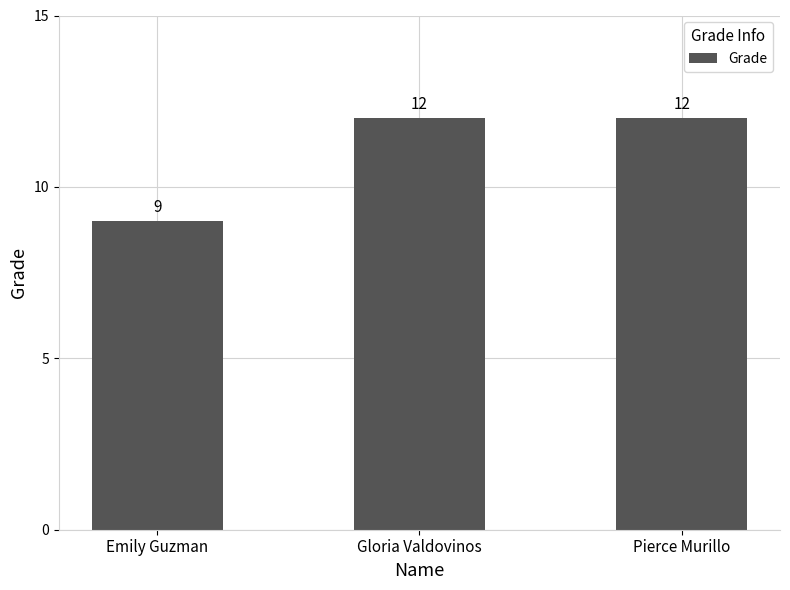

Reading left to right, extract all data points from this chart.

9	12	12